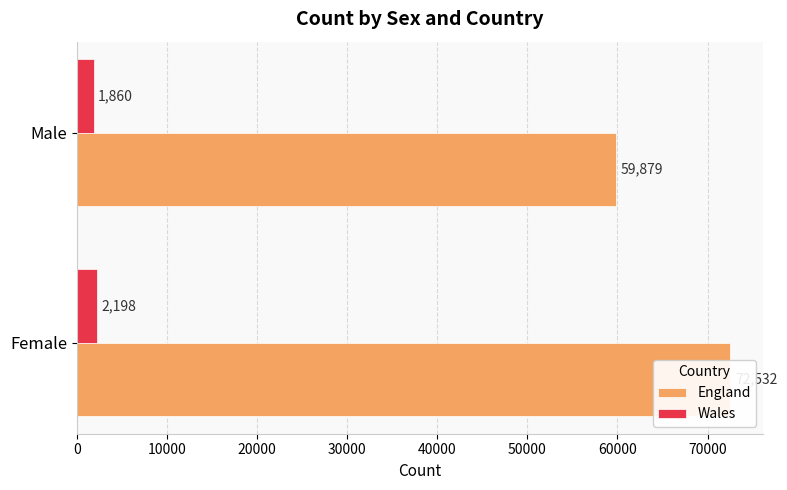

How many data points in England are less than 72532?

1